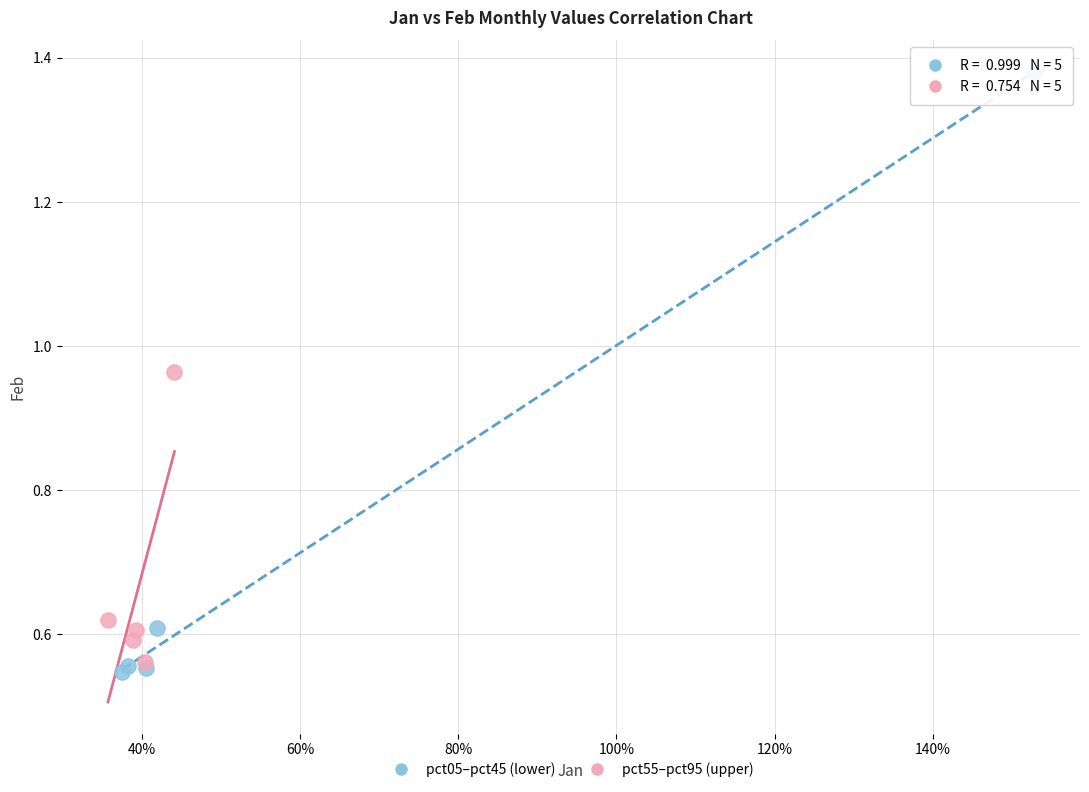

Which series has the widest spread of Y values?

pct05–pct45 (lower)